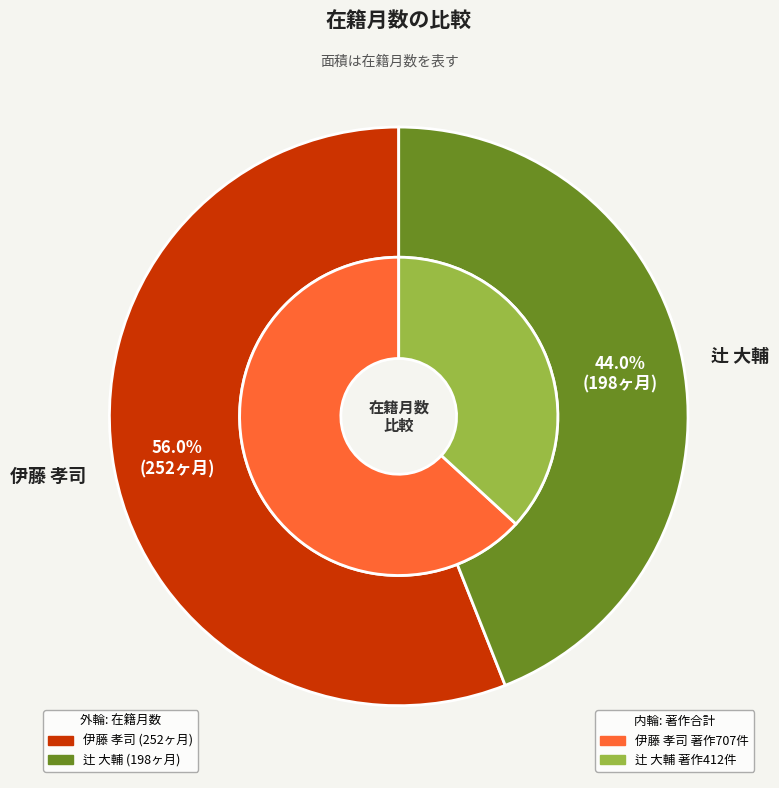

How much of the chart is everything except 伊藤 孝司?

44.0%